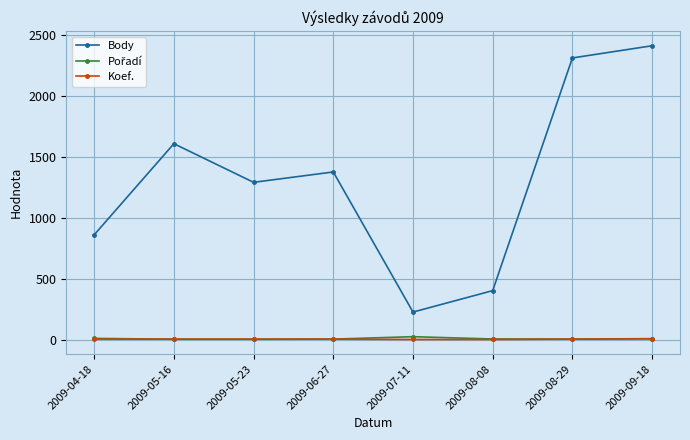

At how many categories does at least one series exceed 134?

8